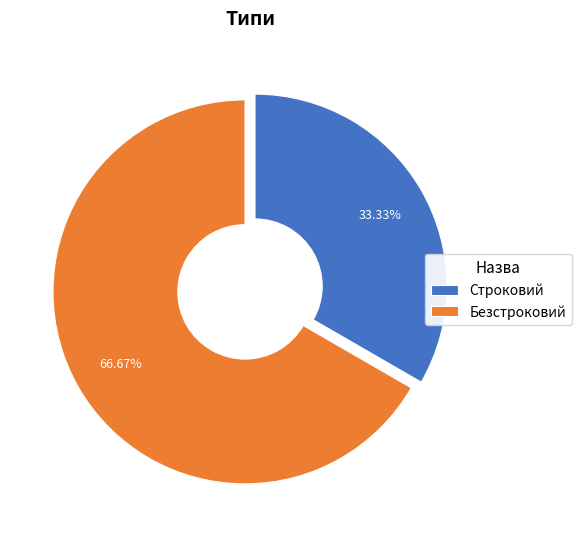

The Строковий slice represents 46% of the pie. True or false?

False